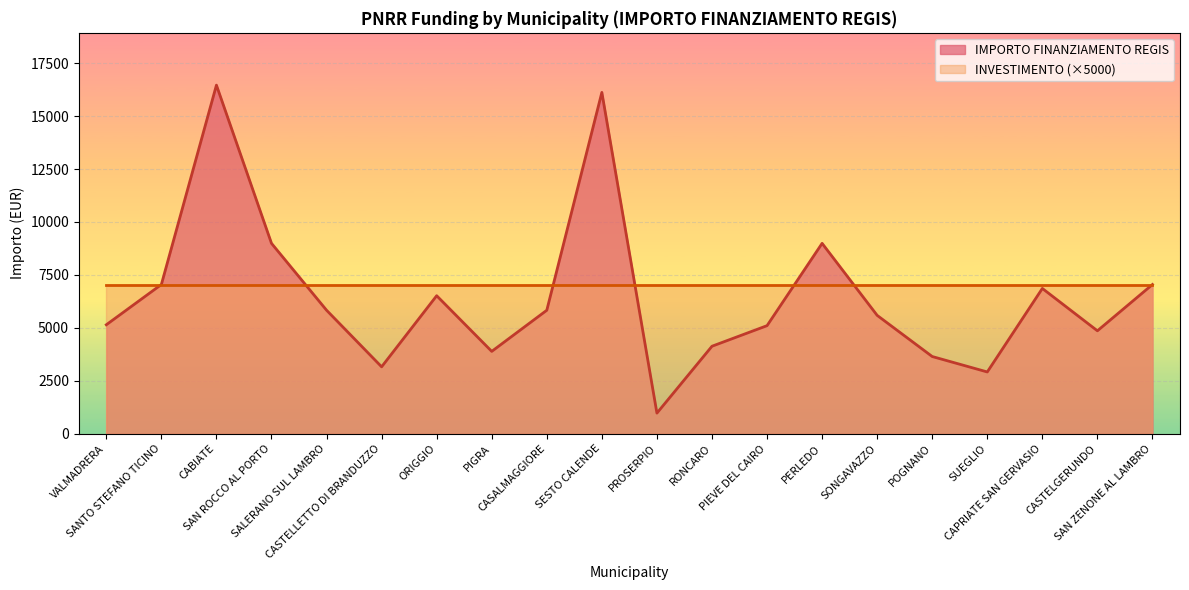

Reading left to right, extract all data points from this chart.

VALMADRERA=5145	SANTO STEFANO TICINO=7047	CABIATE=16464	SAN ROCCO AL PORTO=8991	SALERANO SUL LAMBRO=5832	CASTELLETTO DI BRANDUZZO=3159	ORIGGIO=6517	PIGRA=3888	CASALMAGGIORE=5831	SESTO CALENDE=16121	PROSERPIO=972	RONCARO=4131	PIEVE DEL CAIRO=5103	PERLEDO=8991	SONGAVAZZO=5589	POGNANO=3645	SUEGLIO=2916	CAPRIATE SAN GERVASIO=6860	CASTELGERUNDO=4860	SAN ZENONE AL LAMBRO=7047